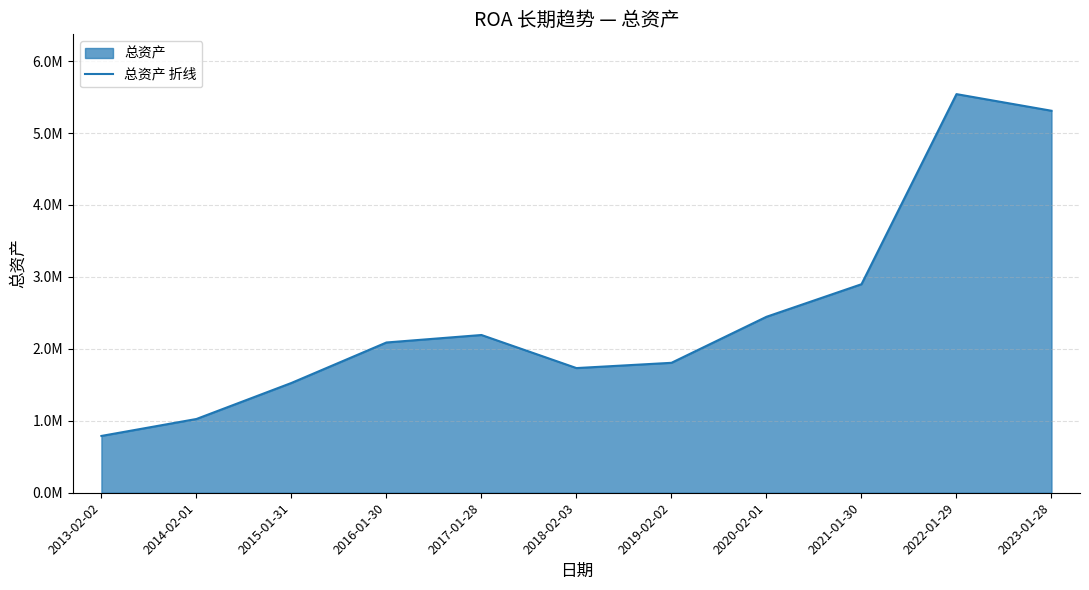

What is the sum of all values?

27354373